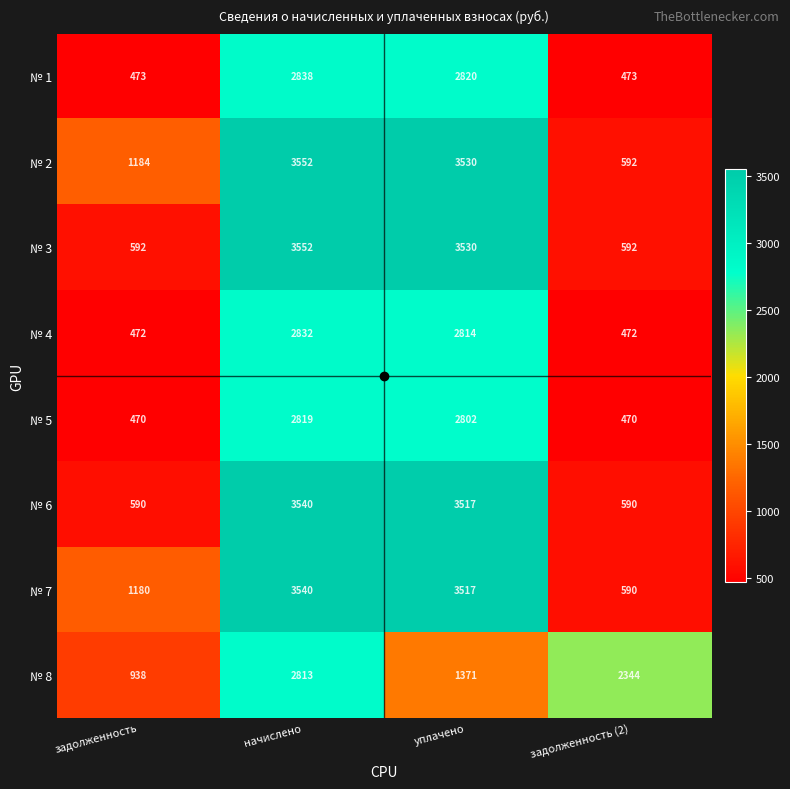

What value does the № 3 series have at задолженность (2), to the nearest 10?

590